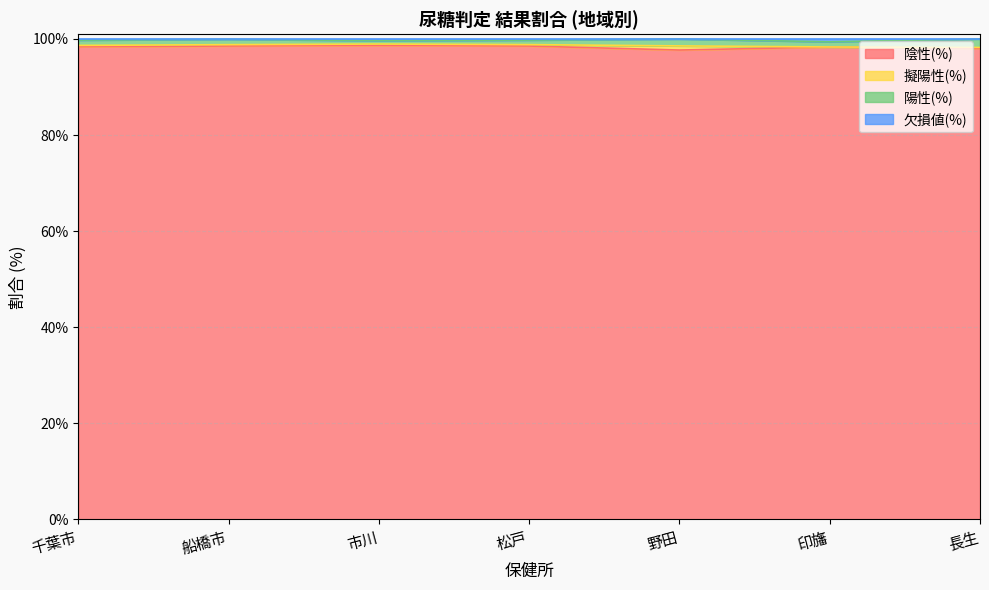

What is the difference between the 欠損値(%) values at 市川 and 野田?

0.4